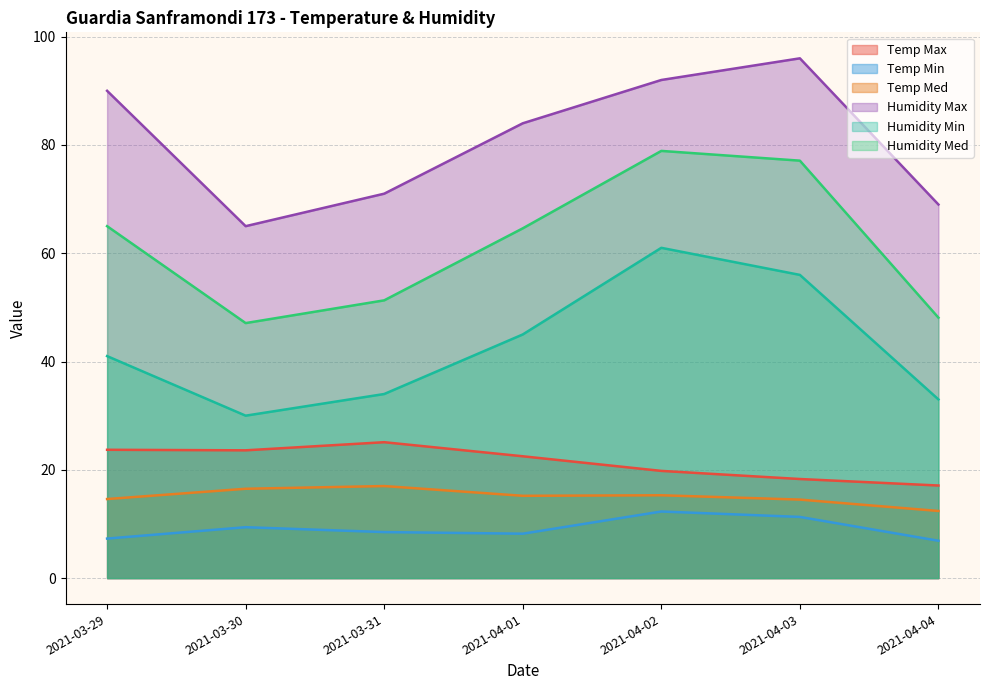

List the labels in order of Temp Med value, smallest first.

2021-04-04, 2021-04-03, 2021-03-29, 2021-04-01, 2021-04-02, 2021-03-30, 2021-03-31